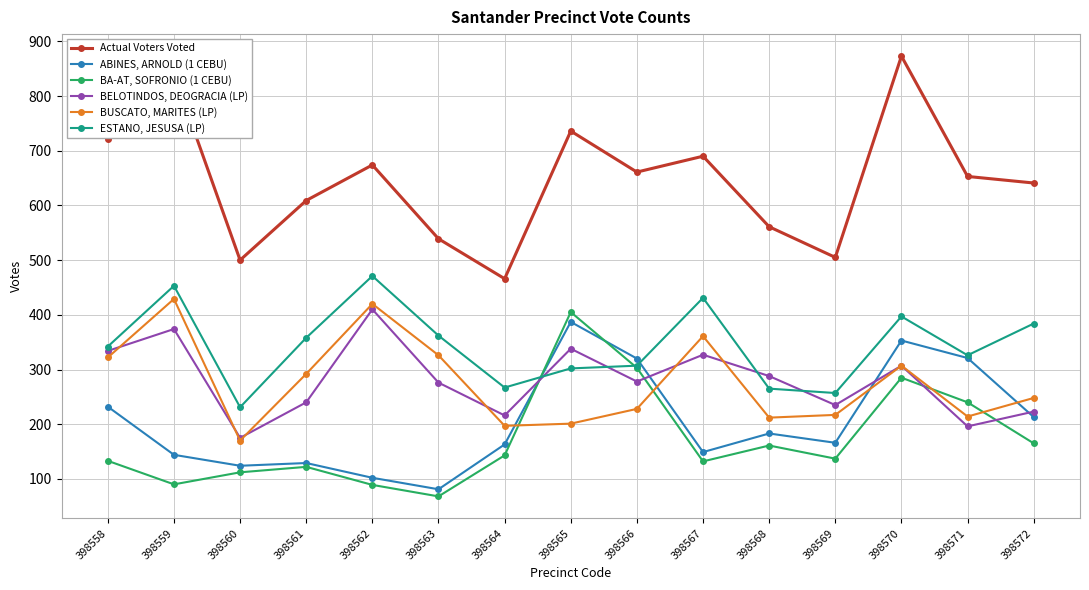

At which label does BA-AT, SOFRONIO (1 CEBU) first exceed 137?

398564